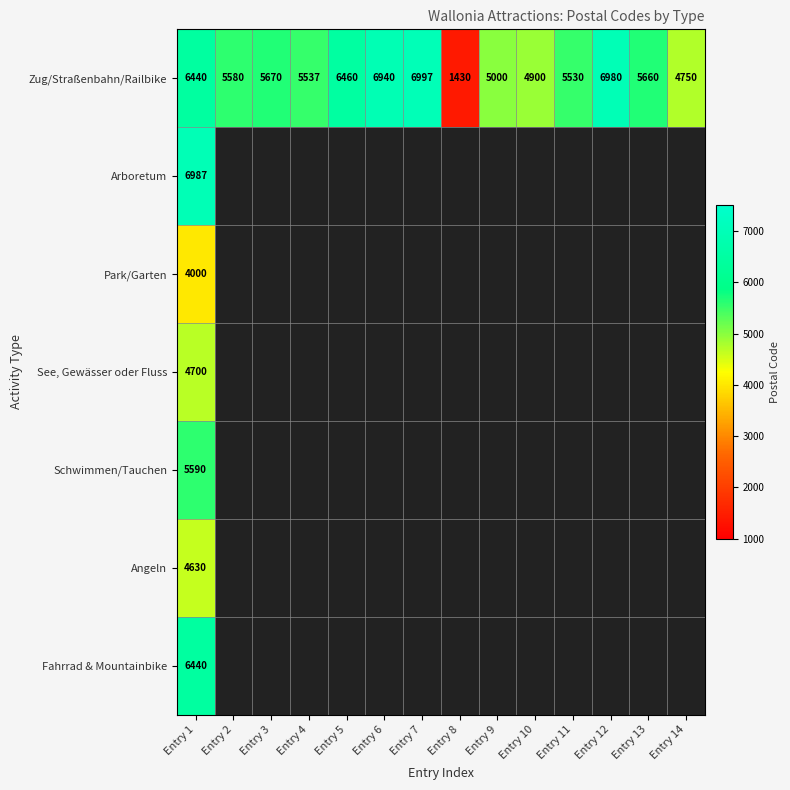

What is the sum of all Zug/Straßenbahn/Railbike values?

77874